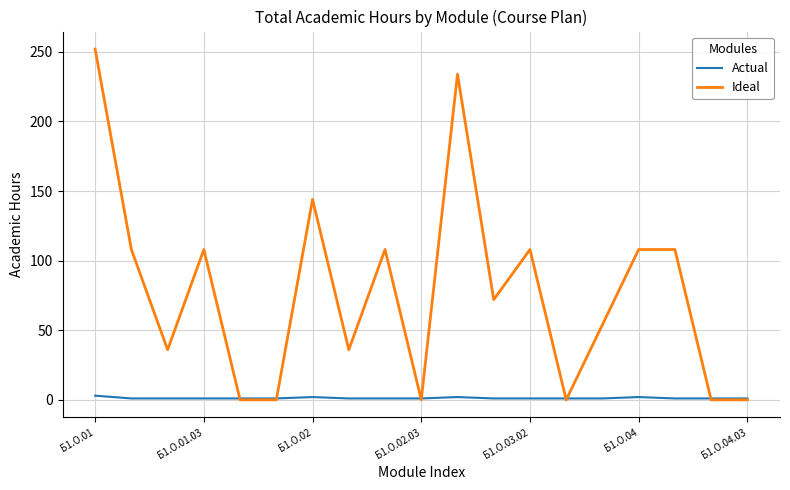

Rank the series by their maximum value, from highest to lowest.

Ideal, Actual